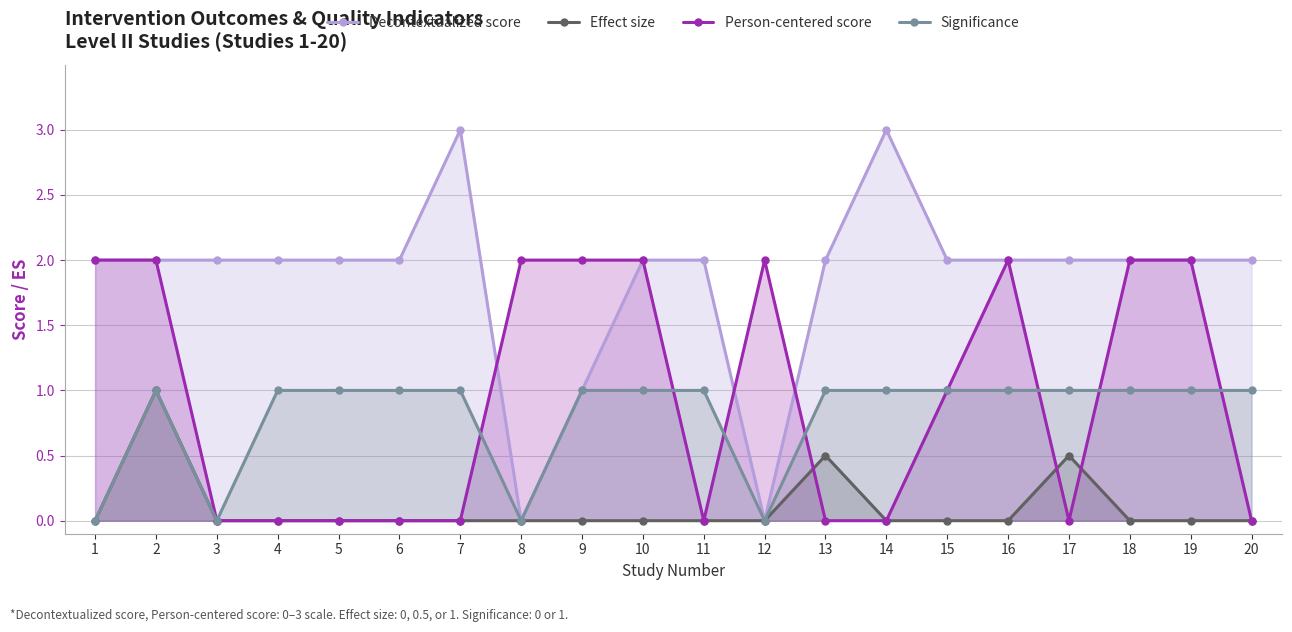

Where does the Person-centered score series first go above 1?

1